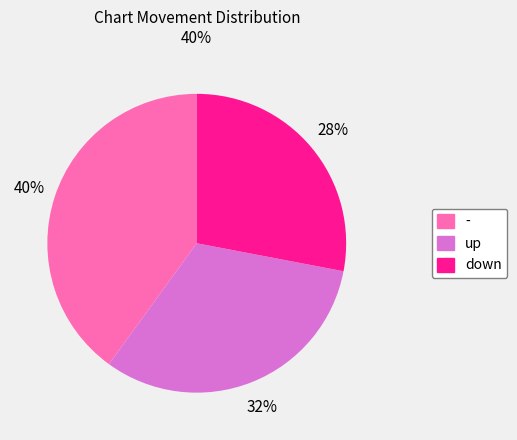

Which has a higher value, - or up?

-